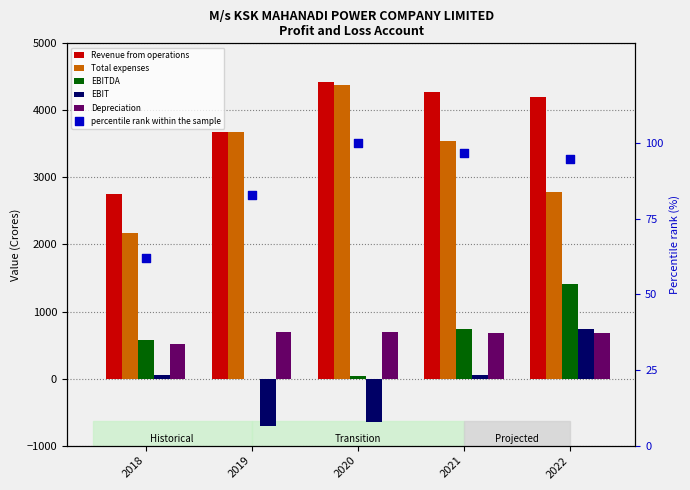

Which series has the widest spread of Y values?

Total expenses